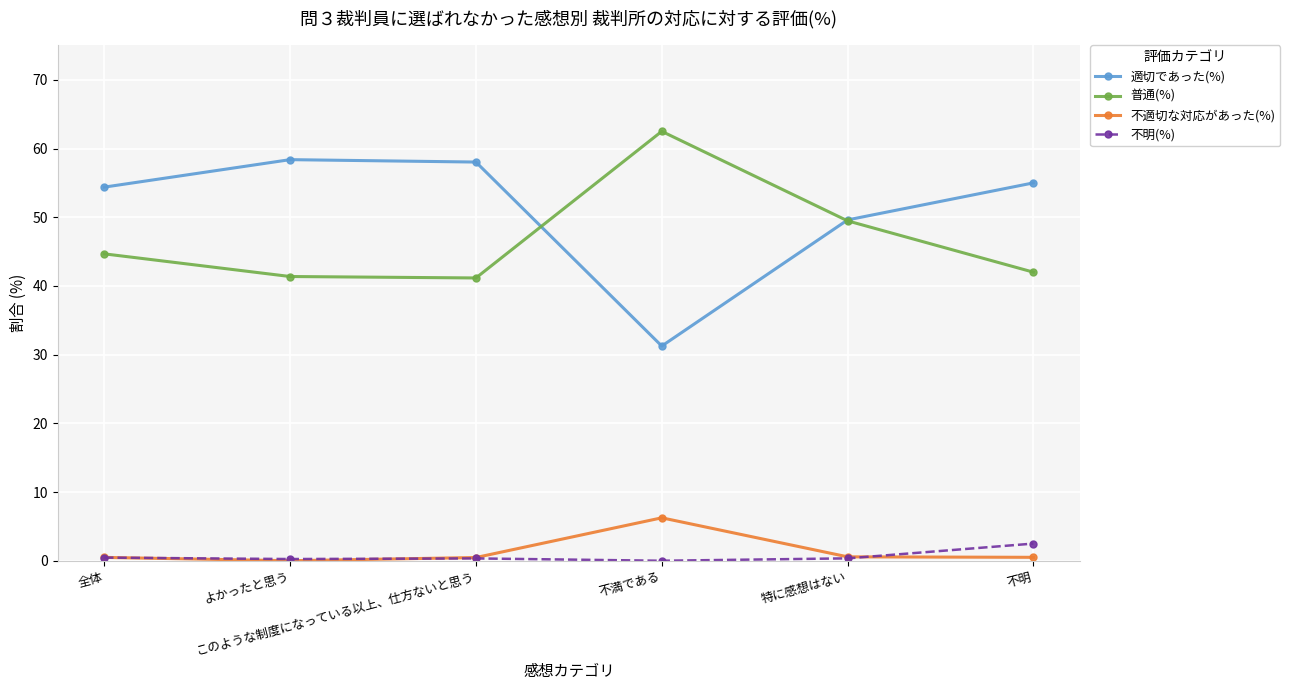

What is the difference between the highest and lowest values at このような制度になっている以上、仕方ないと思う?

57.7